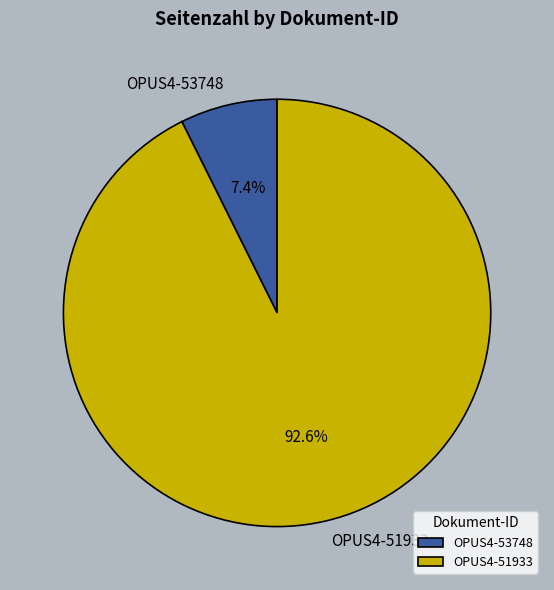

True or false: OPUS4-53748 accounts for 7% of the total.

True